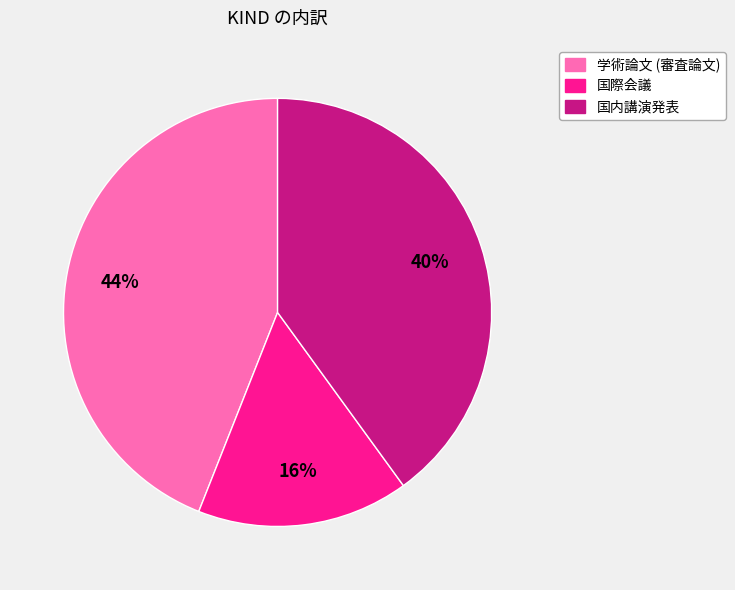

The 国内講演発表 slice represents 27% of the pie. True or false?

False